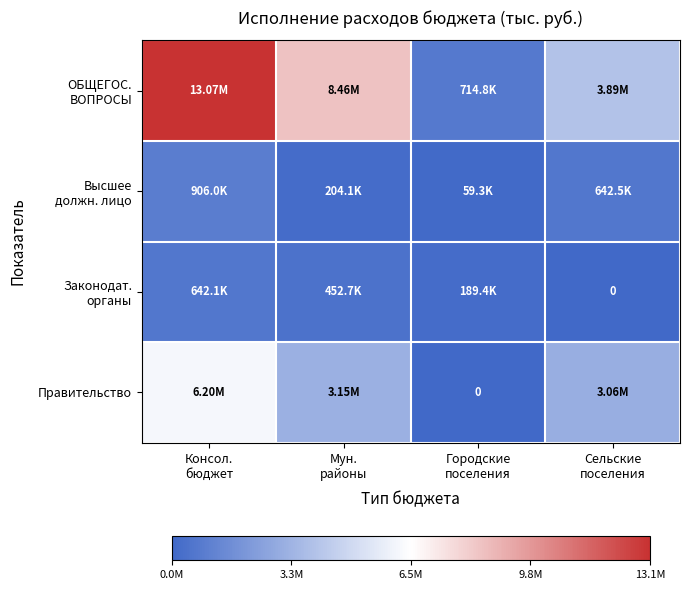

Is it true that Законодат. органы equals 380841.3 at Консол. бюджет?

False